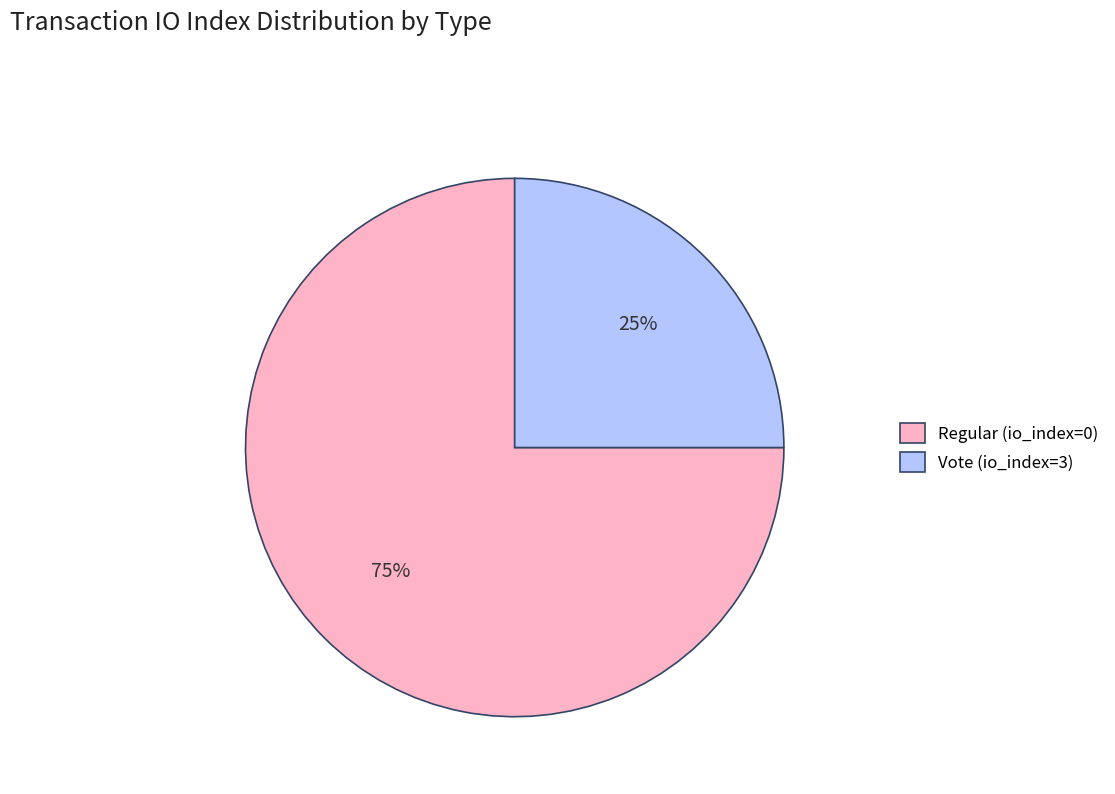

How many slices are in this pie chart?

2